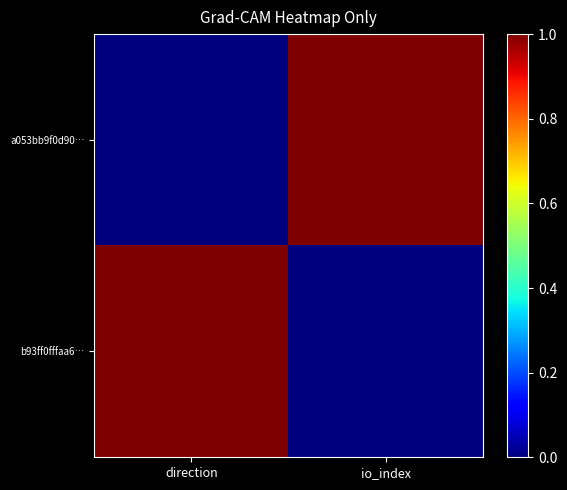

How many series are shown in this chart?

2